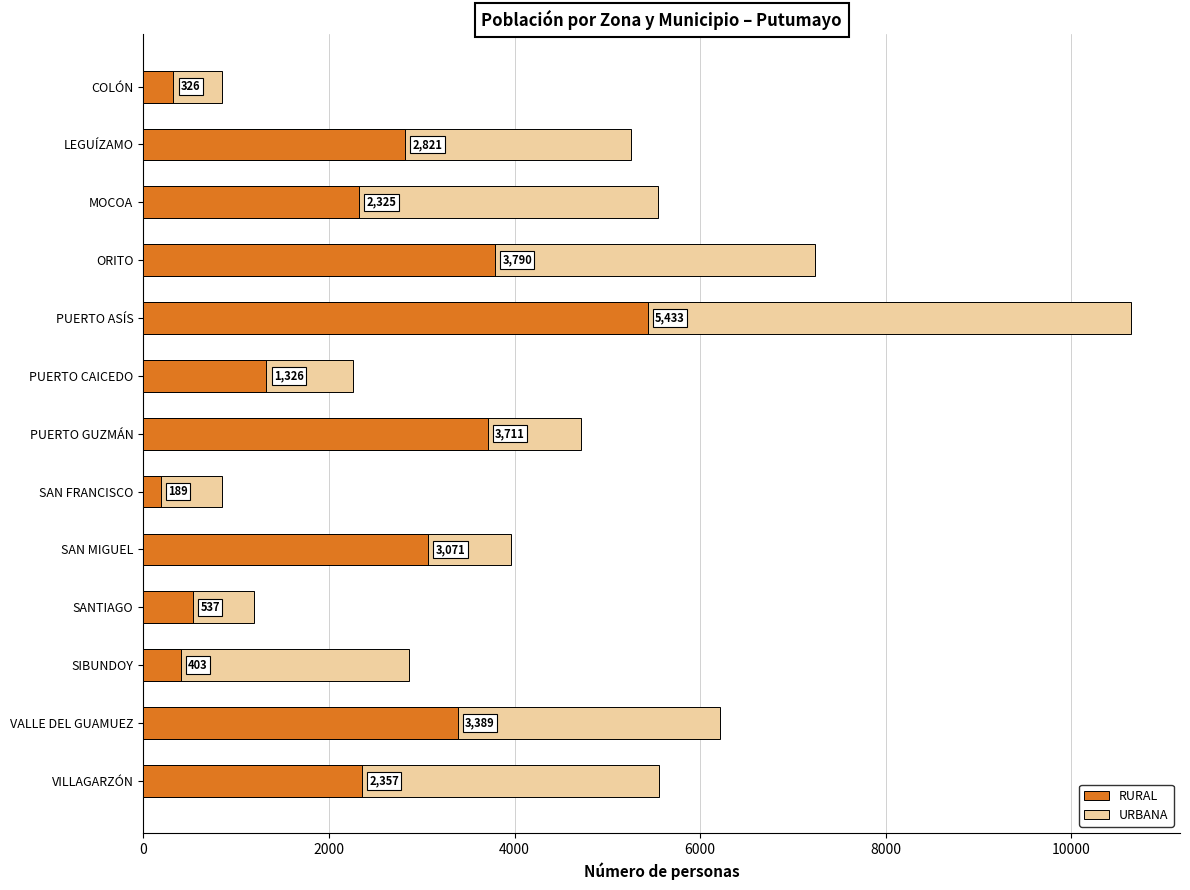

Reading right to left, what are all the values shown in this chart?

RURAL: 2357	3389	403	537	3071	189	3711	1326	5433	3790	2325	2821	326
URBANA: 5561	6215	2865	1197	3965	854	4711	2256	10637	7239	5549	5252	854